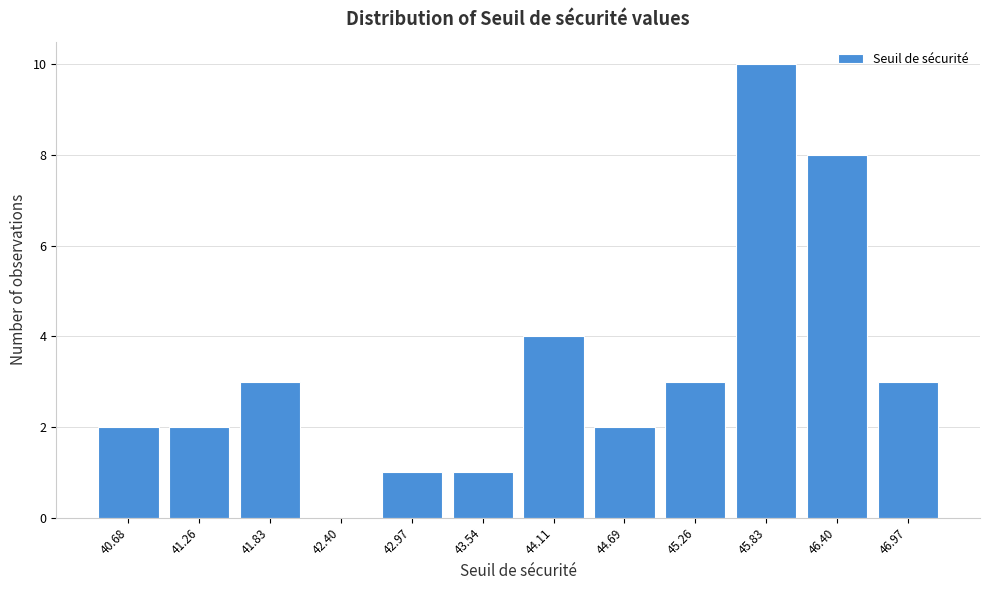

Reading left to right, list all the values displayed in this chart.

40.68=2	41.26=2	41.83=3	42.40=0	42.97=1	43.54=1	44.11=4	44.69=2	45.26=3	45.83=10	46.40=8	46.97=3